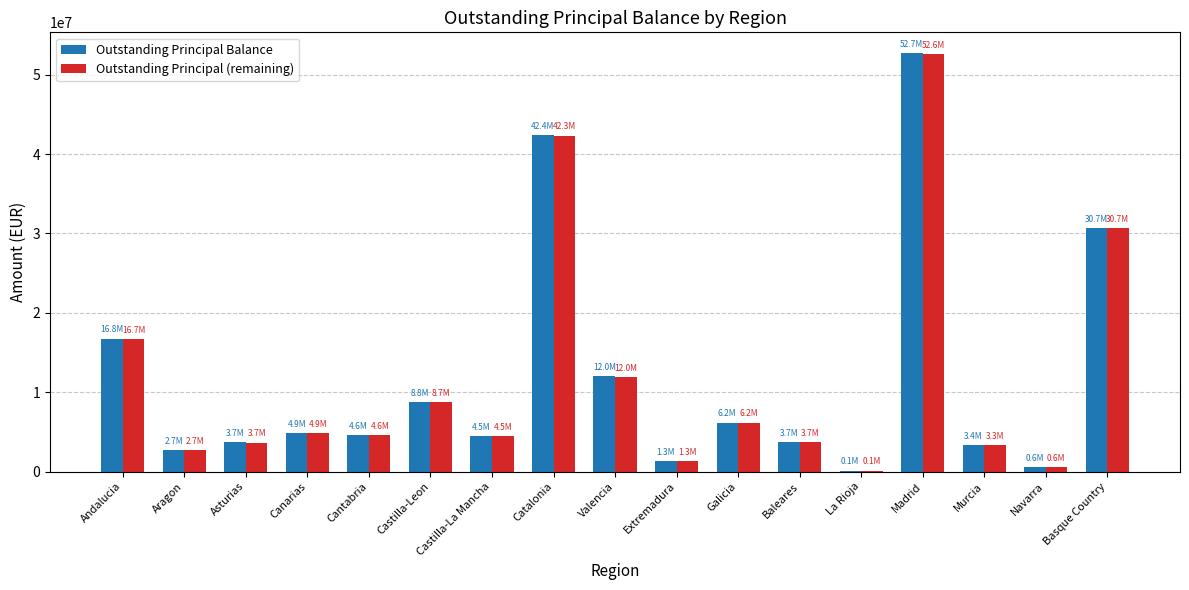

How many groups of bars are there?

17